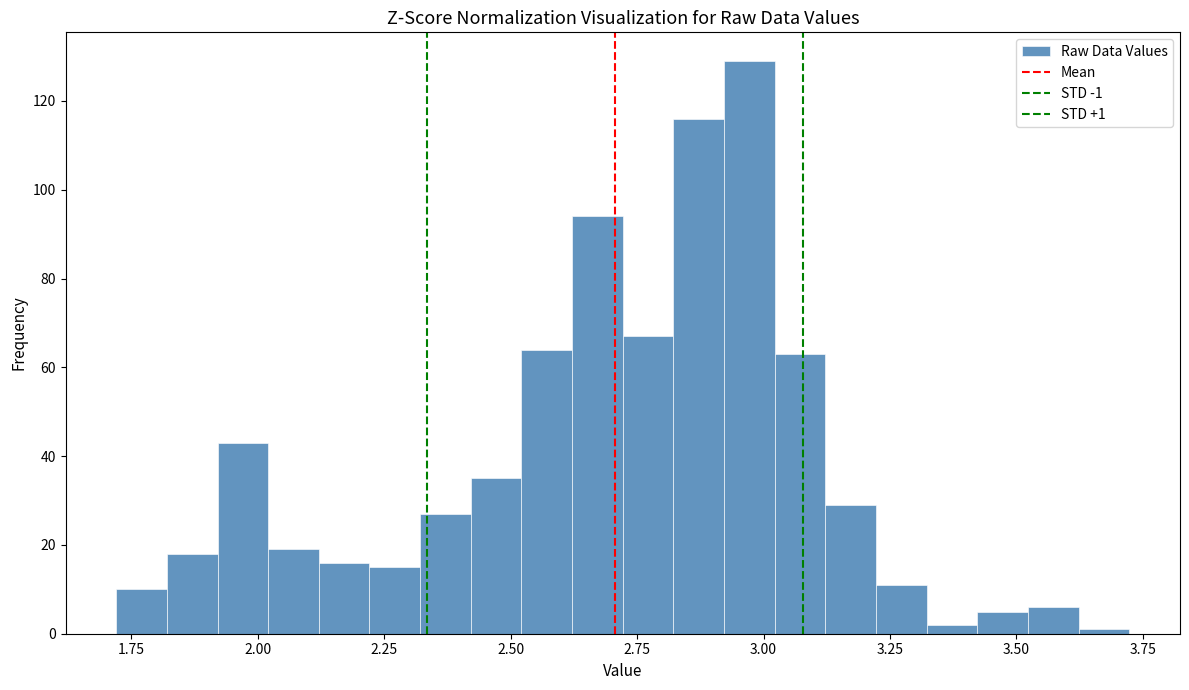

Read against the x-axis, roughly where is the centre of the tallest bar?

2.95